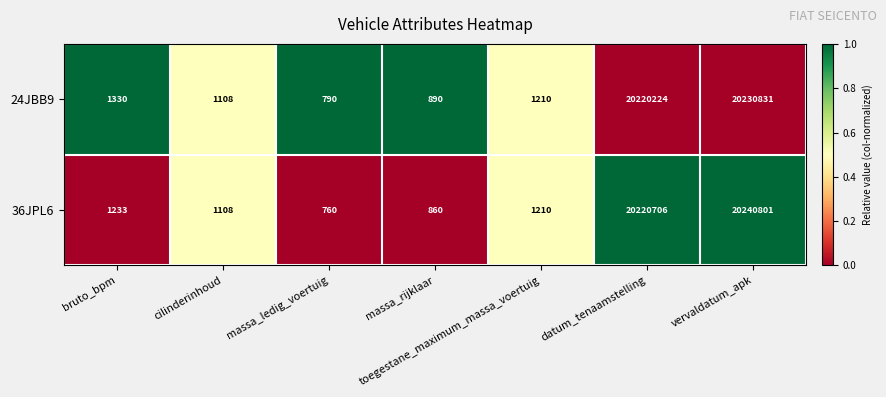

Where is 36JPL6 nearest to the value 10120780?

datum_tenaamstelling